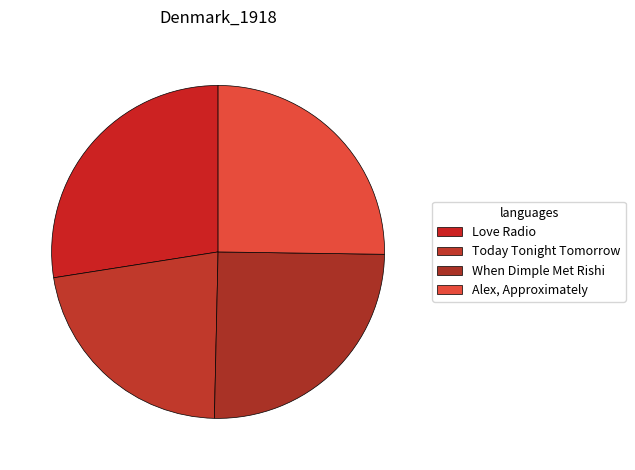

Count the number of slices in the pie.

4